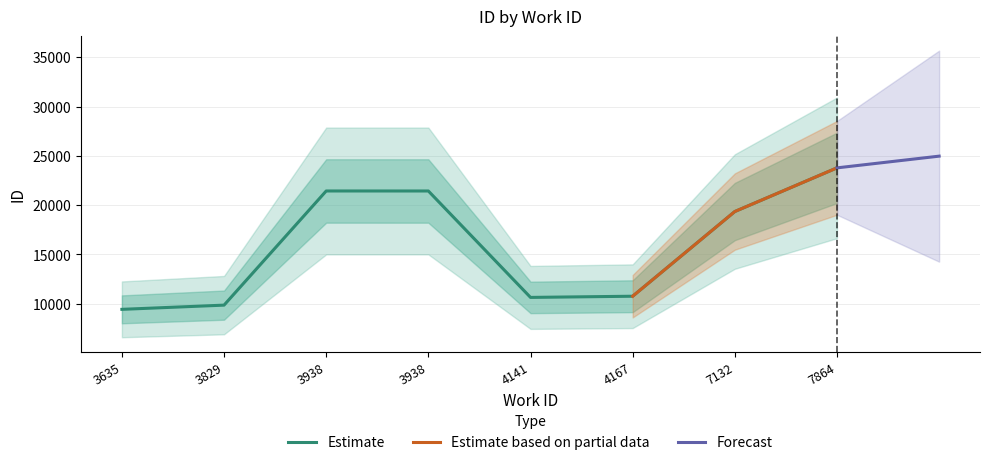

What is the change in value from 3829 to 3938?

+11574